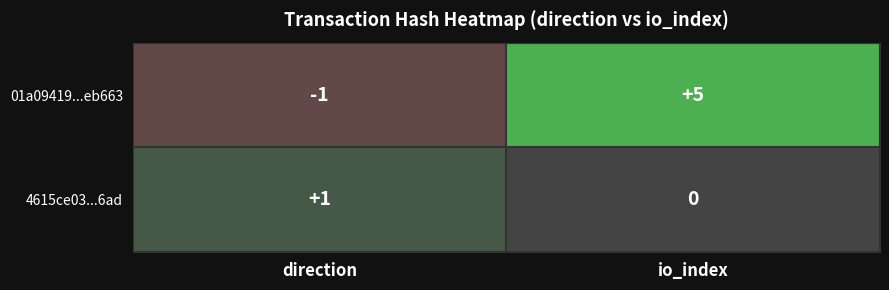

At which category does the chart reach its minimum across all series?

direction